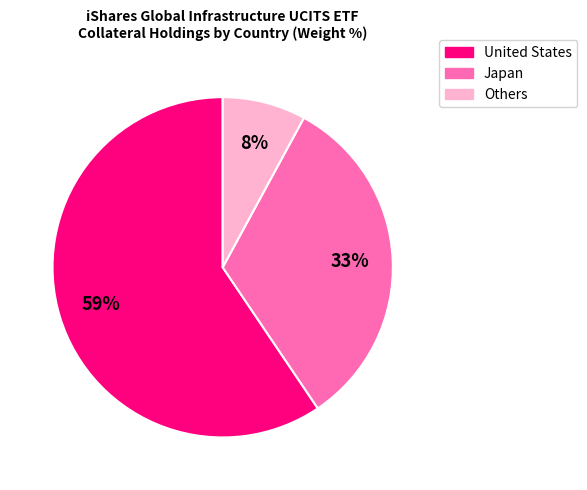

Is it true that Others is 1% of the pie?

False